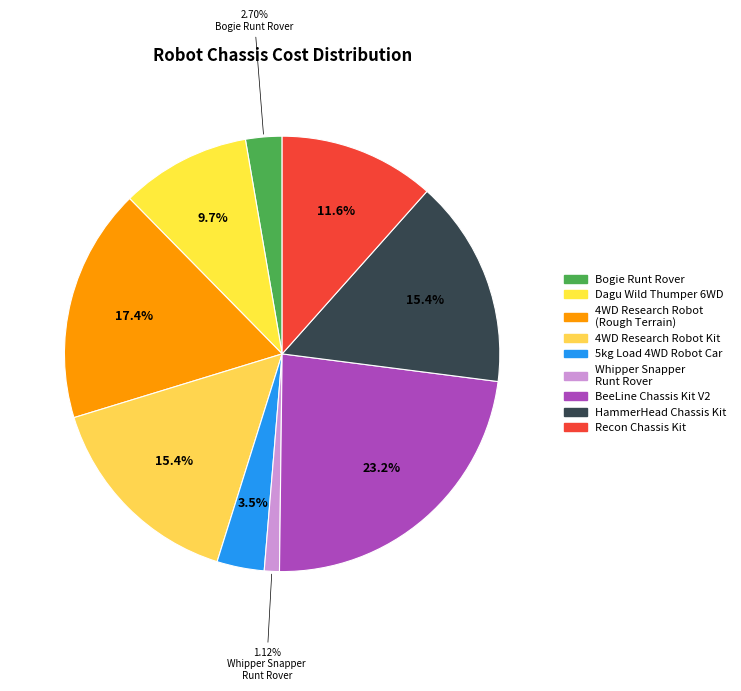

Is there any slice that represents more than half of the pie?

No